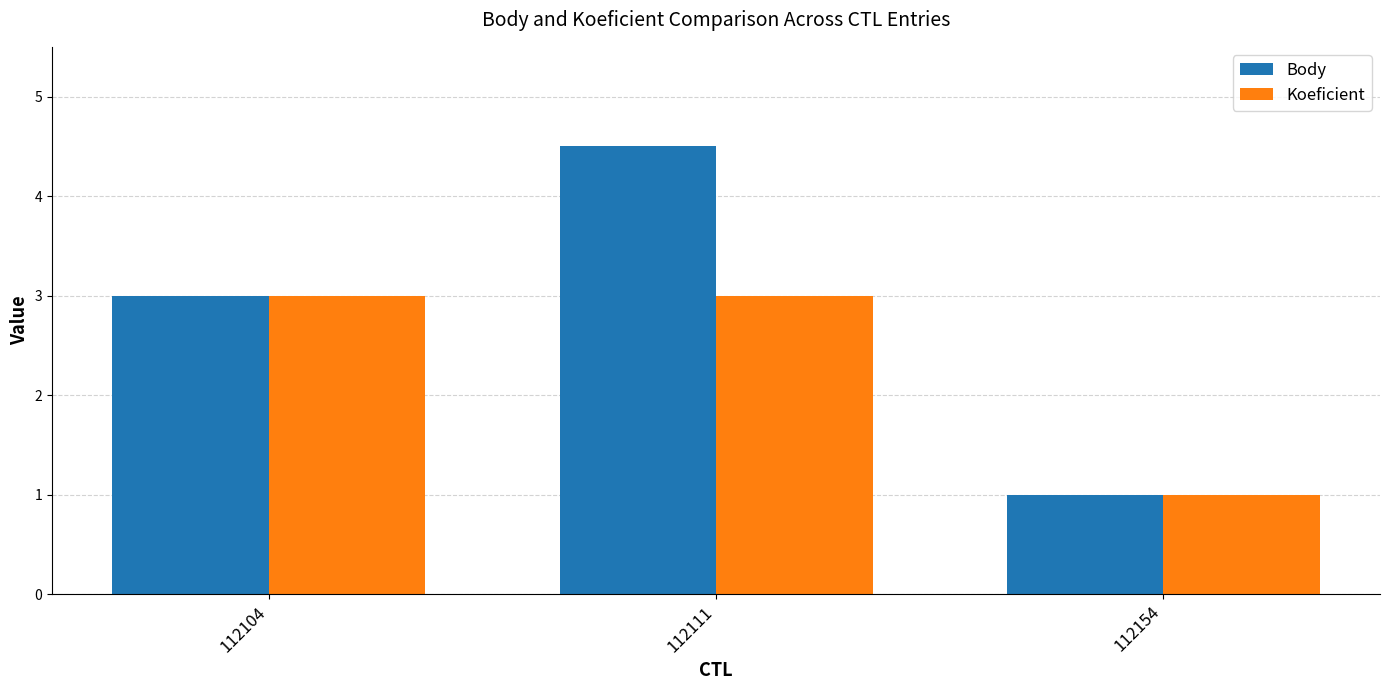

At which category is the sum across all series the highest?

112111